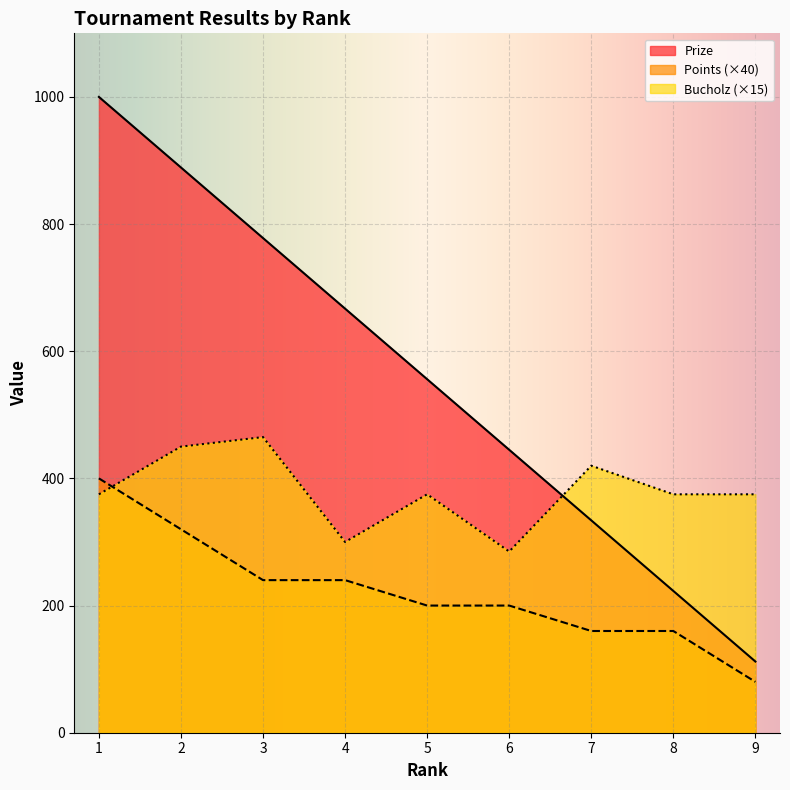

What value does the Prize series have at 6, to the nearest 10?

440